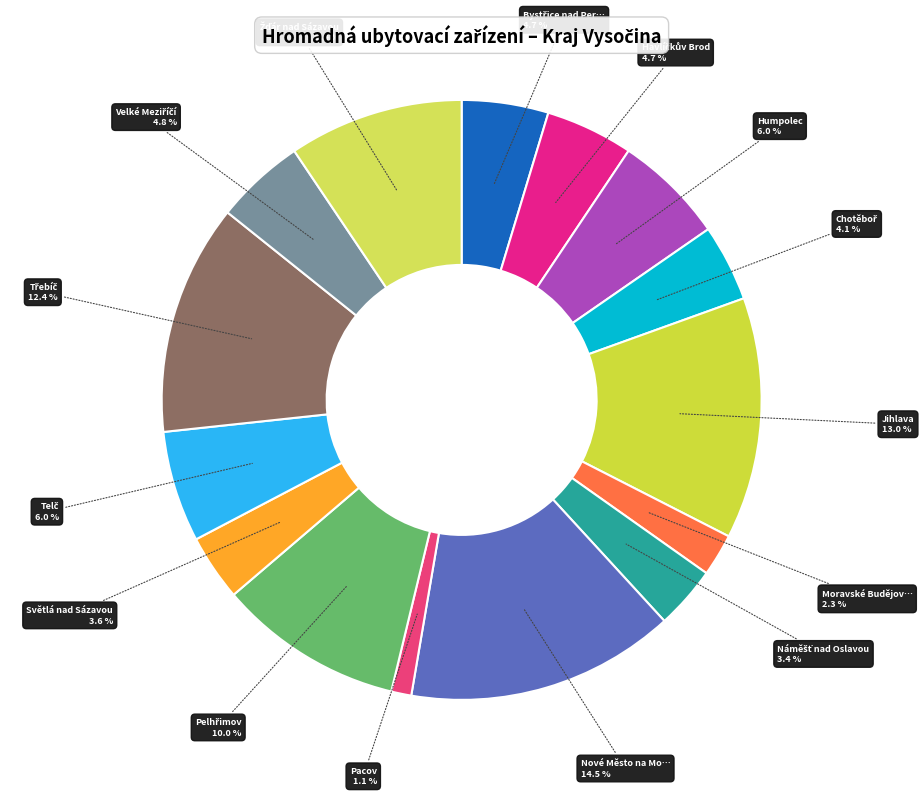

To the nearest percent, what is the difference between the largest and smallest slice percentages?

13%